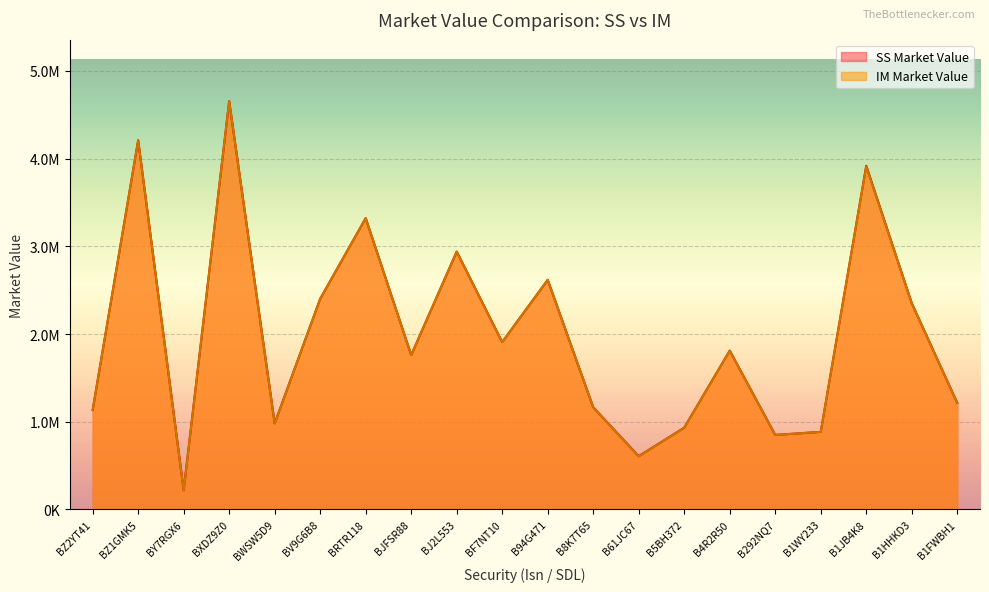

Reading right to left, what are all the values shown in this chart?

SS Market Value: 1214720.0	2351016.4	3917708.0	884162.8	849545.3	1810717.8	931736.0	607227.7	1164854.8	2617801.5	1908146.2	2939307.9	1760253.6	3320550.0	2401632.0	981448.0	4654578.4	218819.3	4208249.2	1133600.0
IM Market Value: 1214720.0	2351016.4	3910502.2	884351.4	849545.3	1808365.2	930043.4	605463.6	1164854.8	2617801.5	1908146.2	2939307.9	1760253.6	3320550.0	2401632.0	978596.6	4654578.4	215488.0	4208249.2	1133600.0